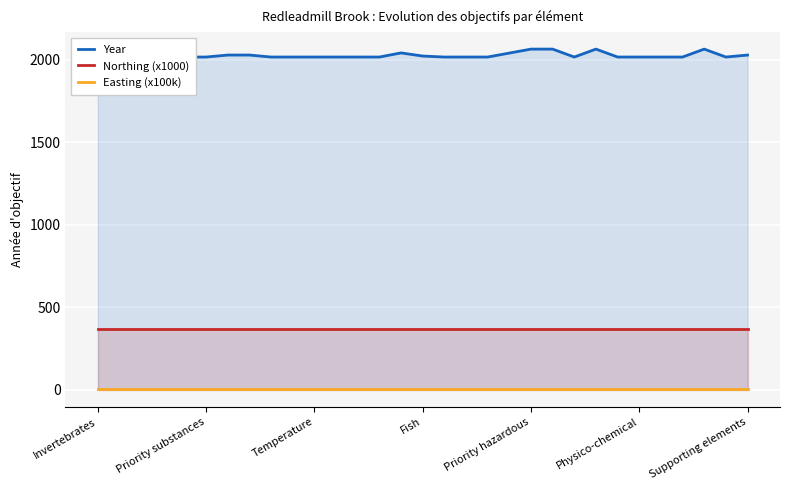

True or false: Northing (x1000) has a value of 231.9 at Temperature.

False